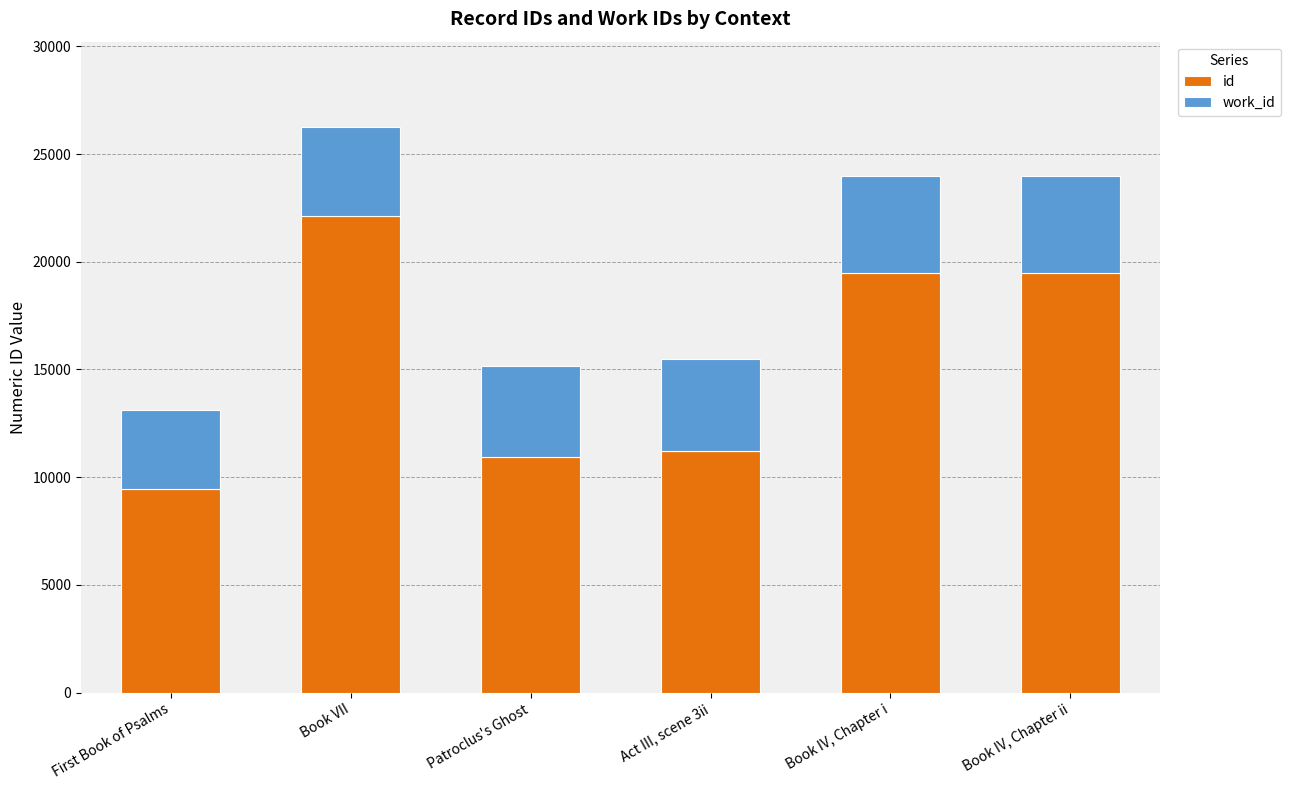

What value does the id series have at Patroclus's Ghost, to the nearest 50?

10950